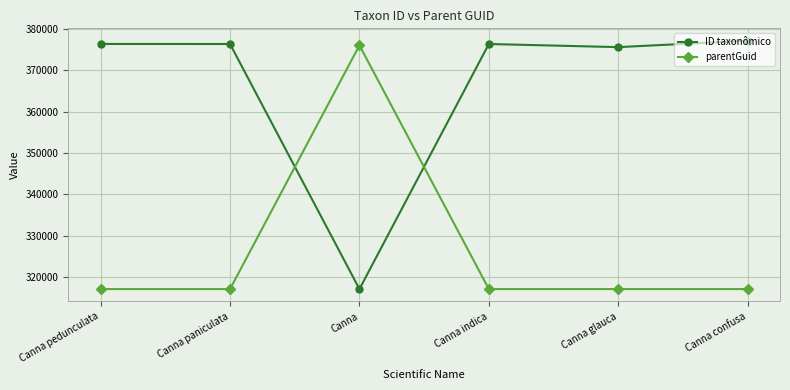

What is the smallest value displayed?

317048